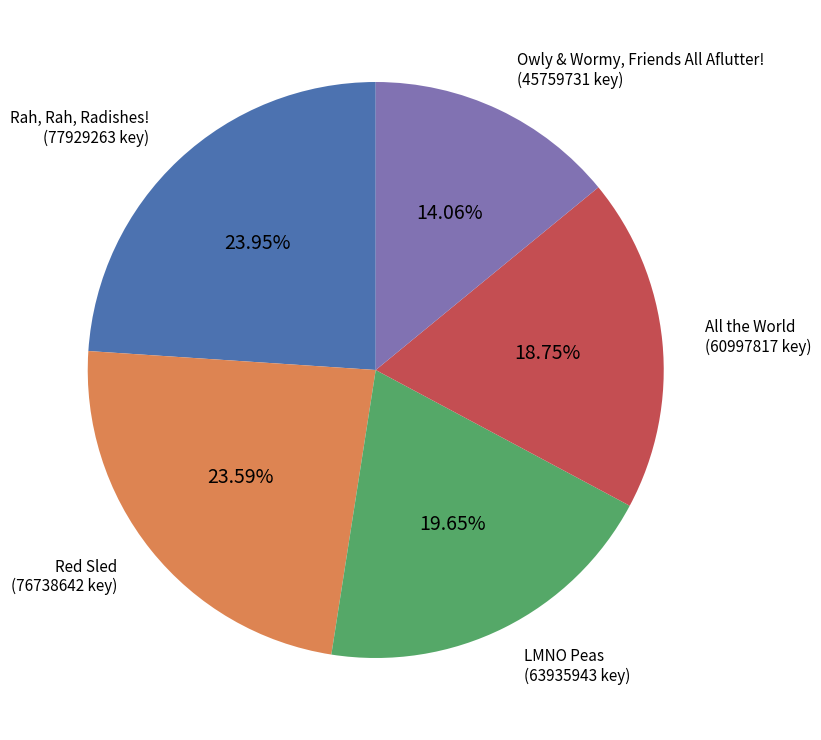

Which has a higher value, Owly & Wormy, Friends All Aflutter! or Rah, Rah, Radishes!?

Rah, Rah, Radishes!